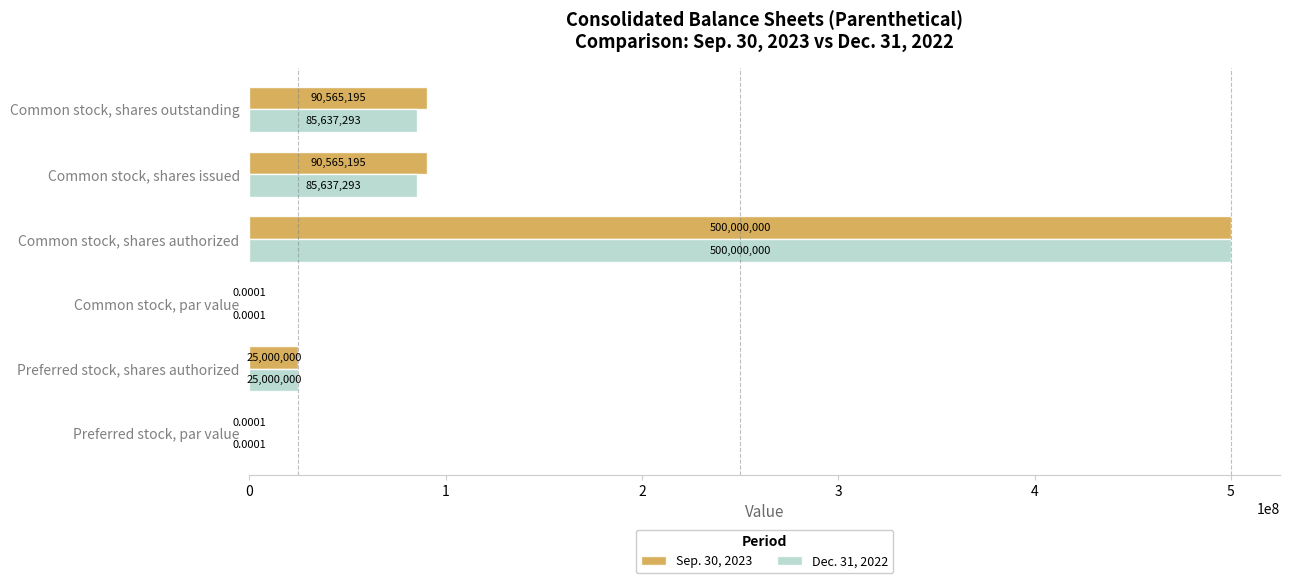

Which category has the highest value in the Sep. 30, 2023 series?

Common stock, shares authorized